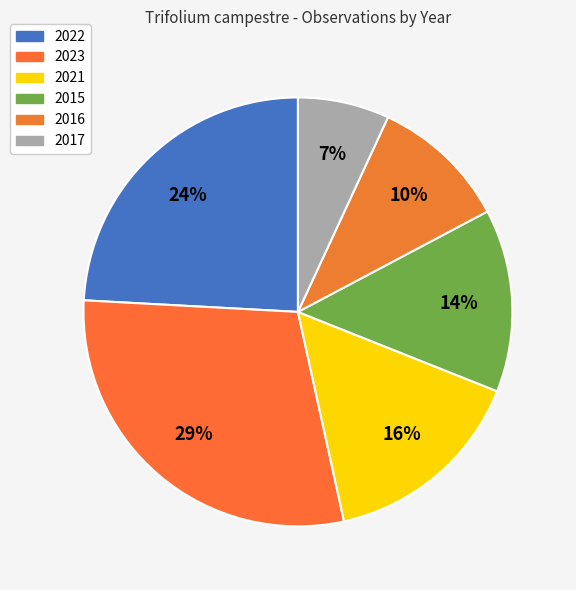

What percentage is NOT represented by 2022?

75.9%